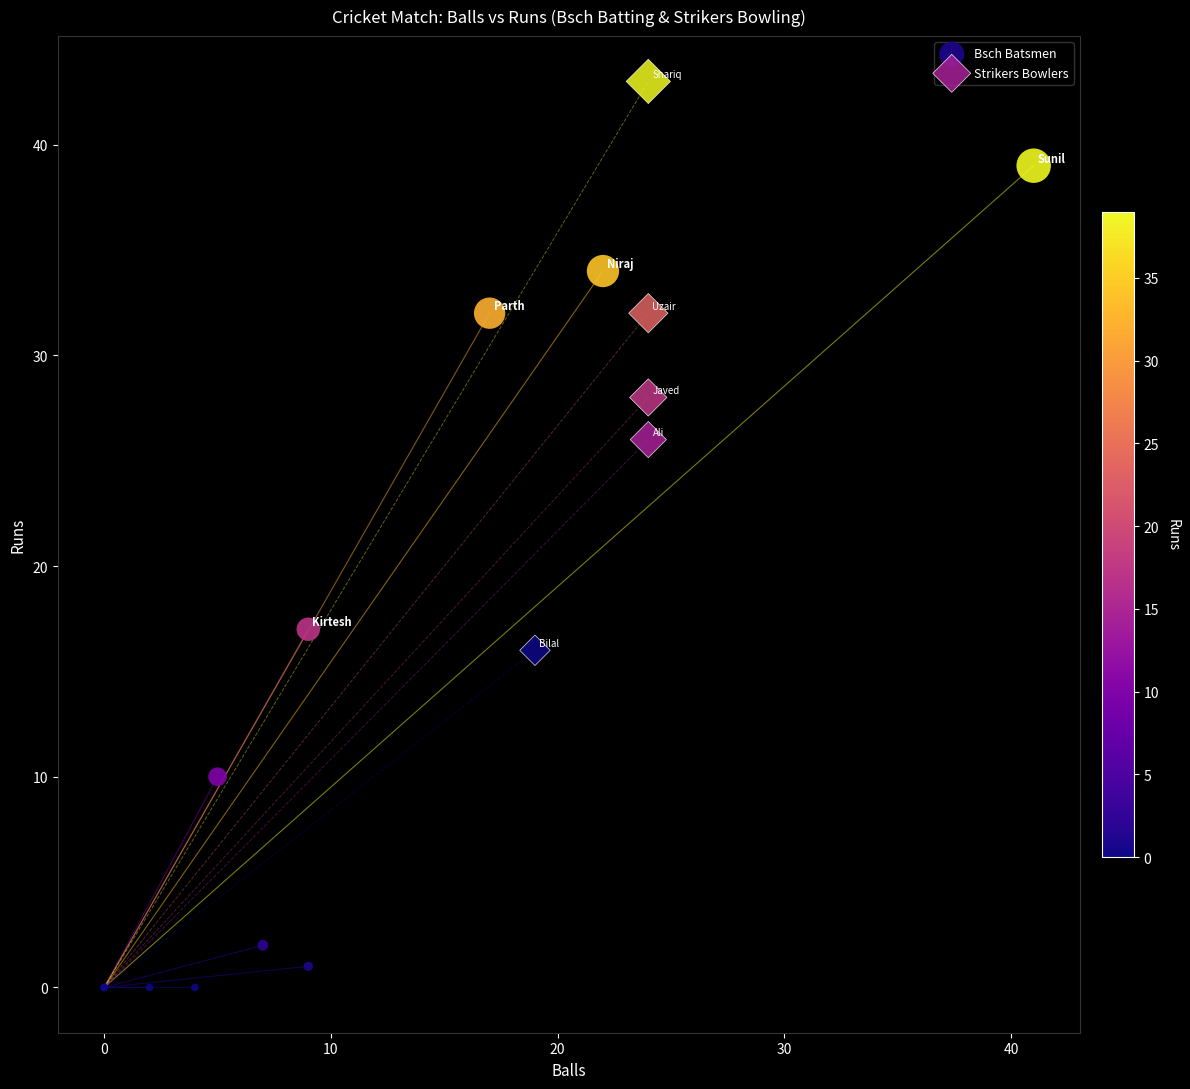

Which series has the largest Y range (max minus min)?

Bsch Batsmen